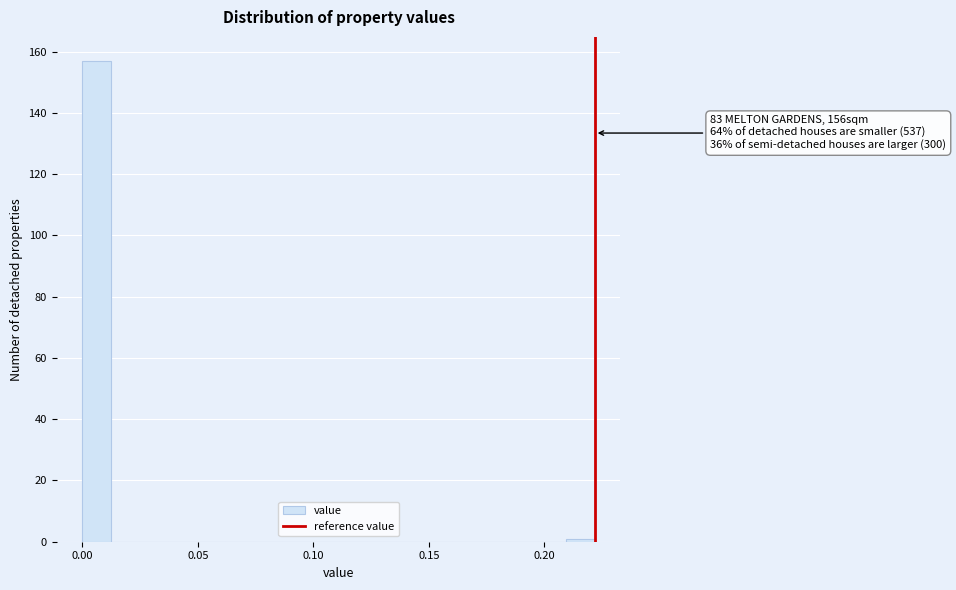

Read against the x-axis, roughly where is the centre of the tallest bar?

0.005